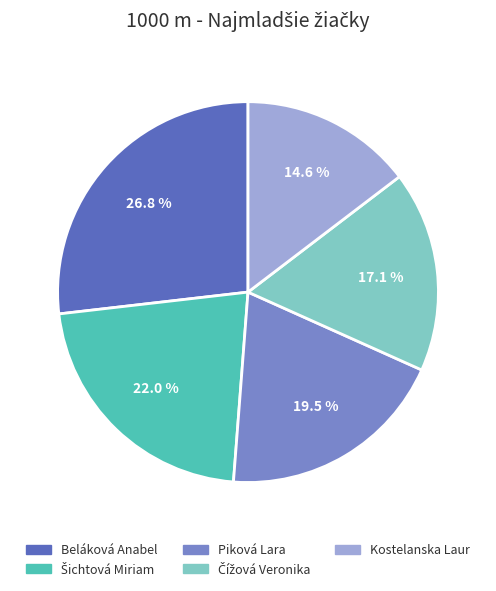

Which slice is the smallest?

Kostelanska Laur